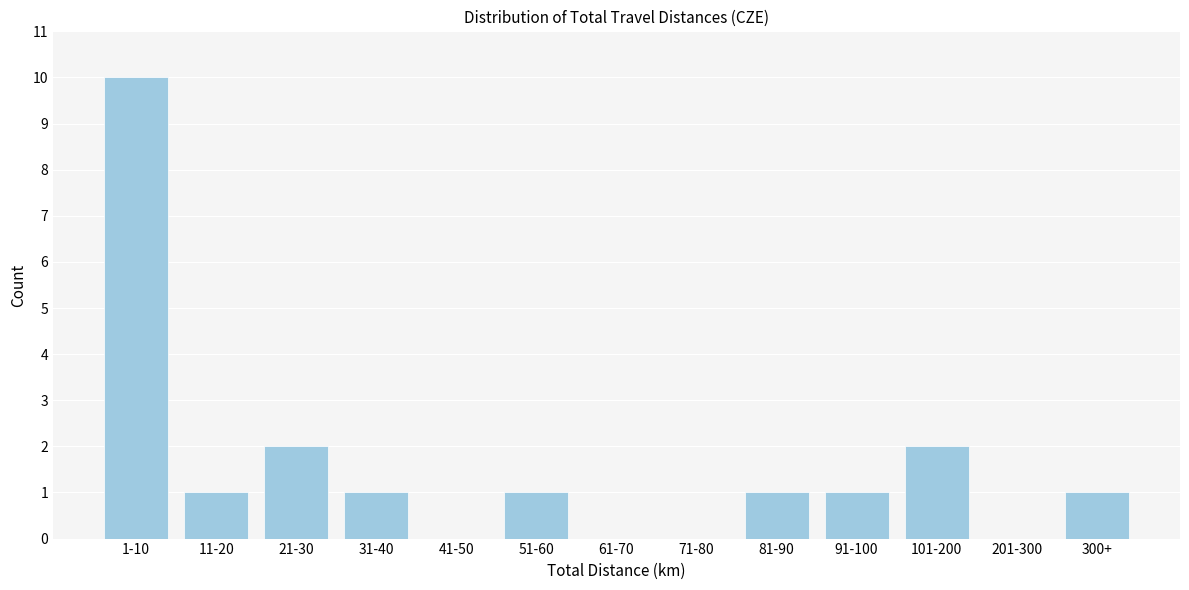

Reading left to right, list all the values displayed in this chart.

1-10=10	11-20=1	21-30=2	31-40=1	41-50=0	51-60=1	61-70=0	71-80=0	81-90=1	91-100=1	101-200=2	201-300=0	300+=1